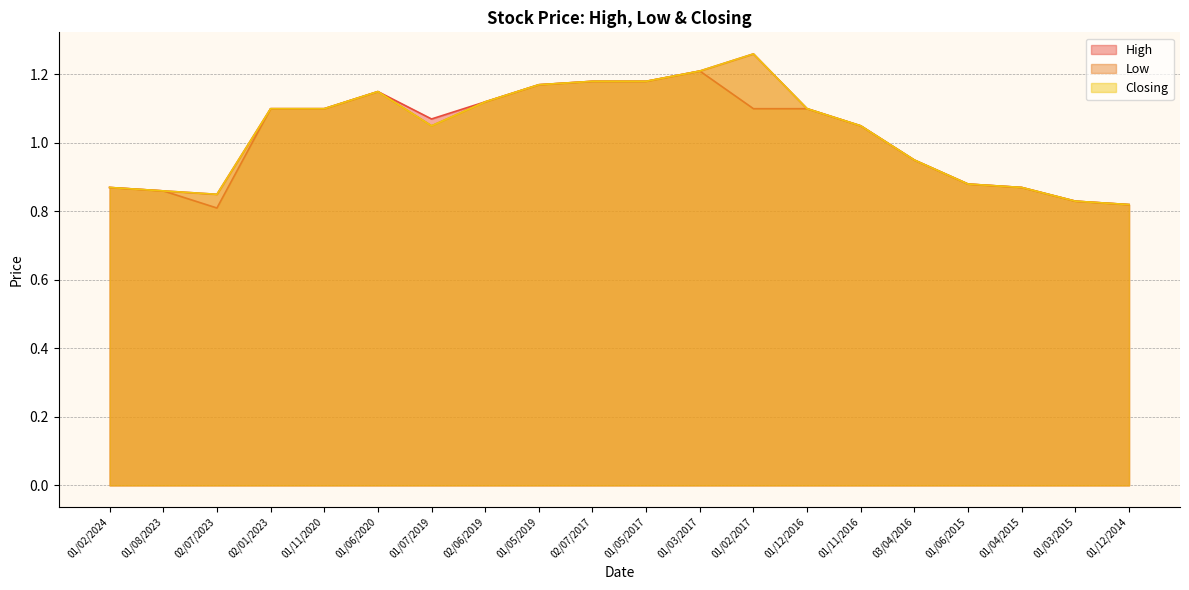

Where is the first local minimum for Closing?

02/07/2023